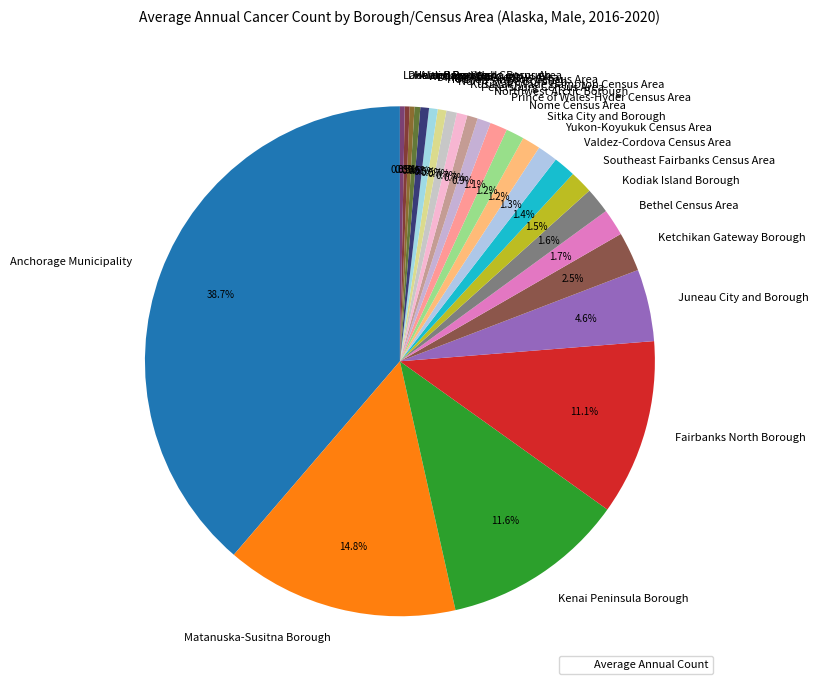

Combined, do Petersburg Census Area and Prince of Wales-Hyder Census Area account for over 50%?

No